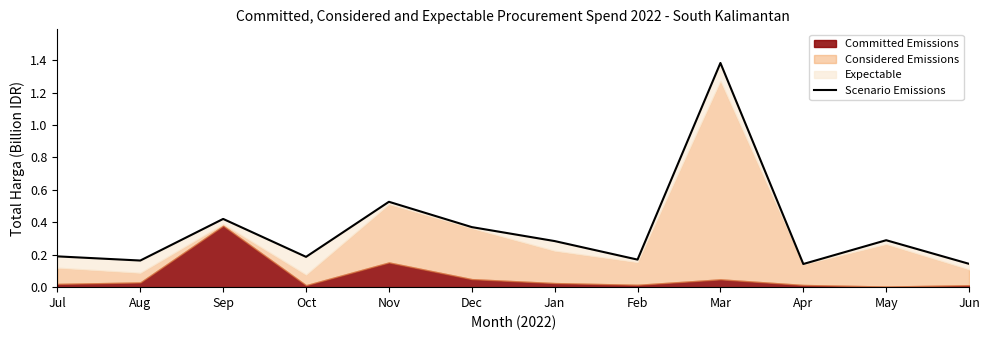

What is the change in value from Nov to Jan?

-0.2